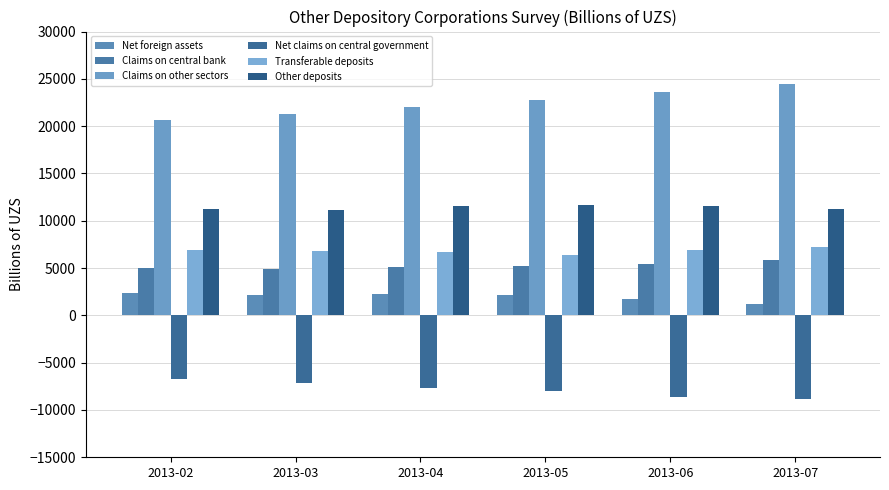

What is the difference between the maximum and minimum values in the Net foreign assets series?

1174.6